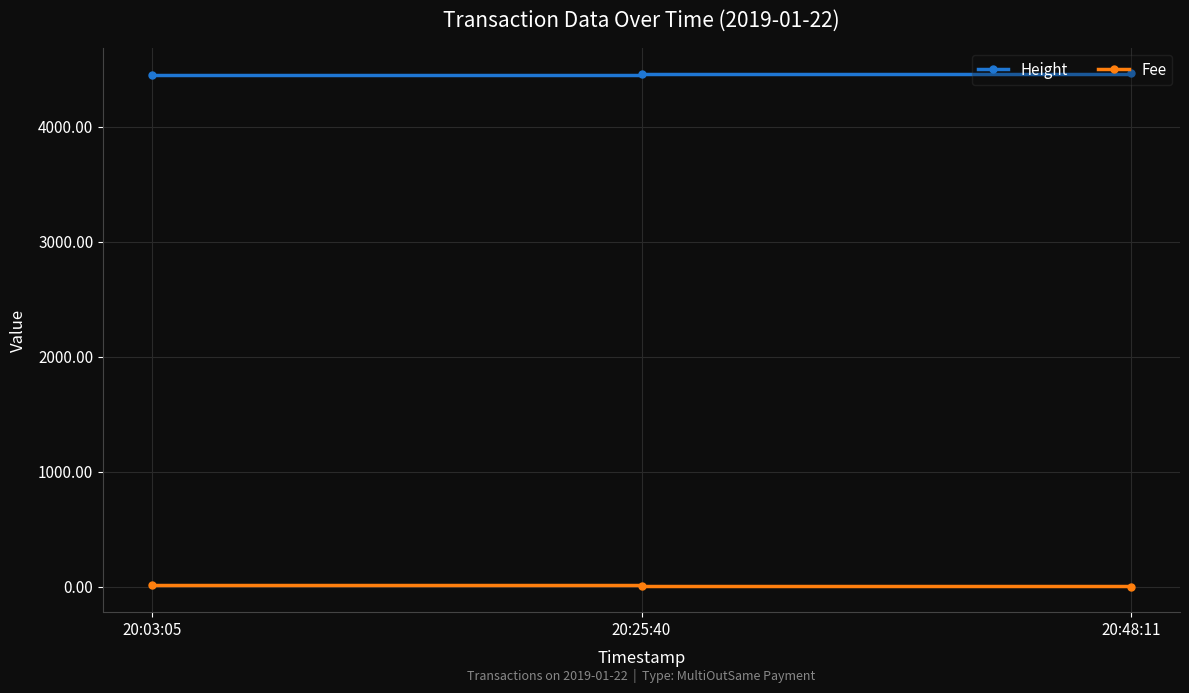

What position from the right is 20:03:05?

3